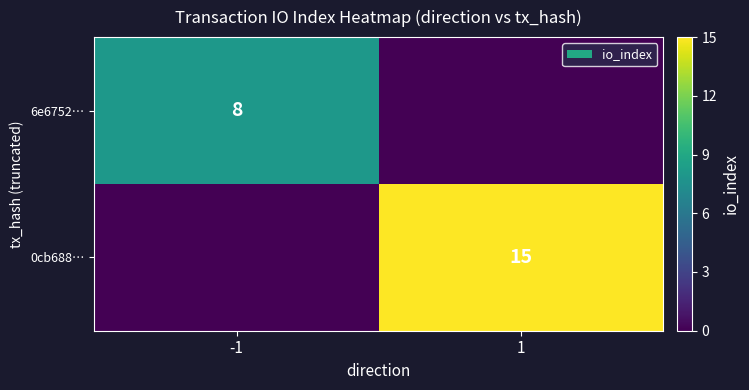

The 0cb688… series shows 15 at 1. True or false?

True